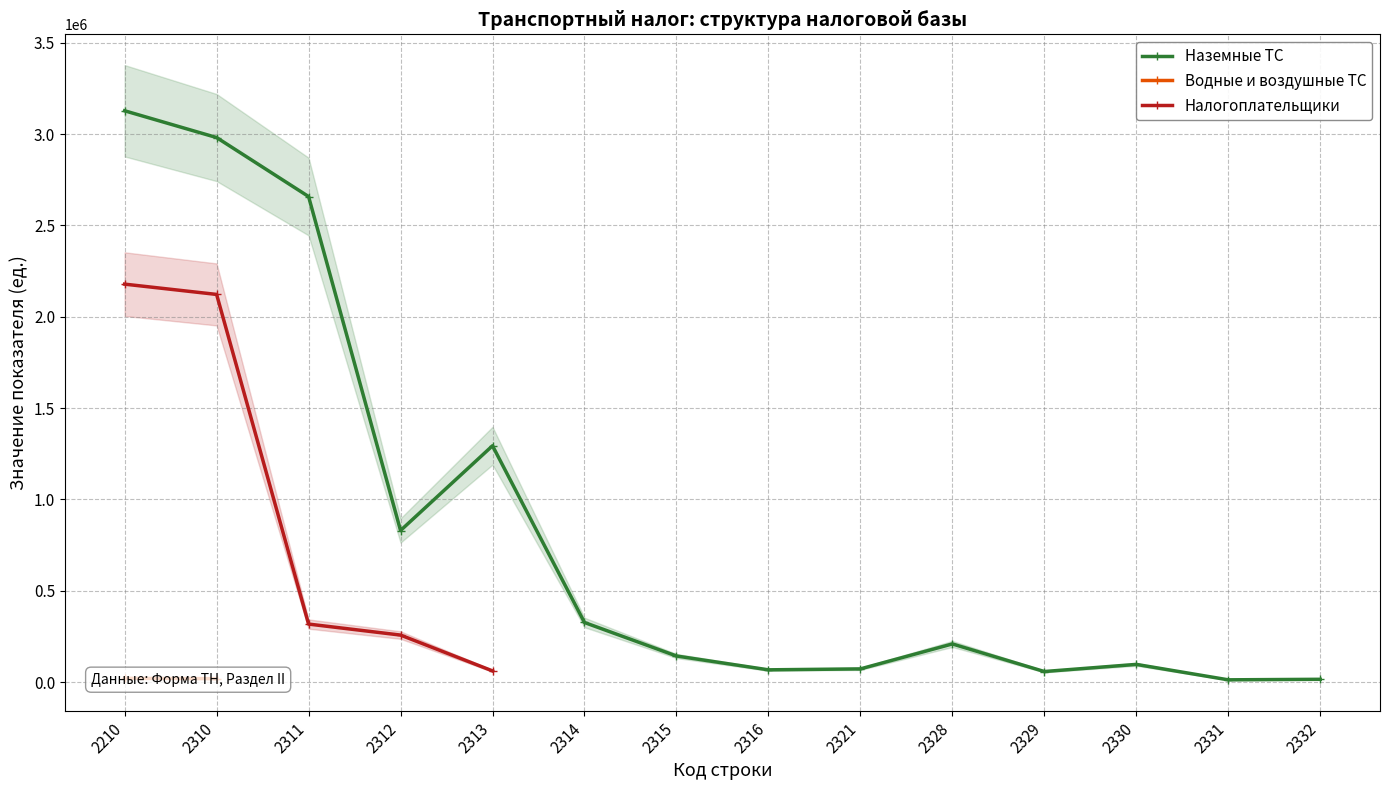

How many data points in Наземные ТС are above 208459?

6